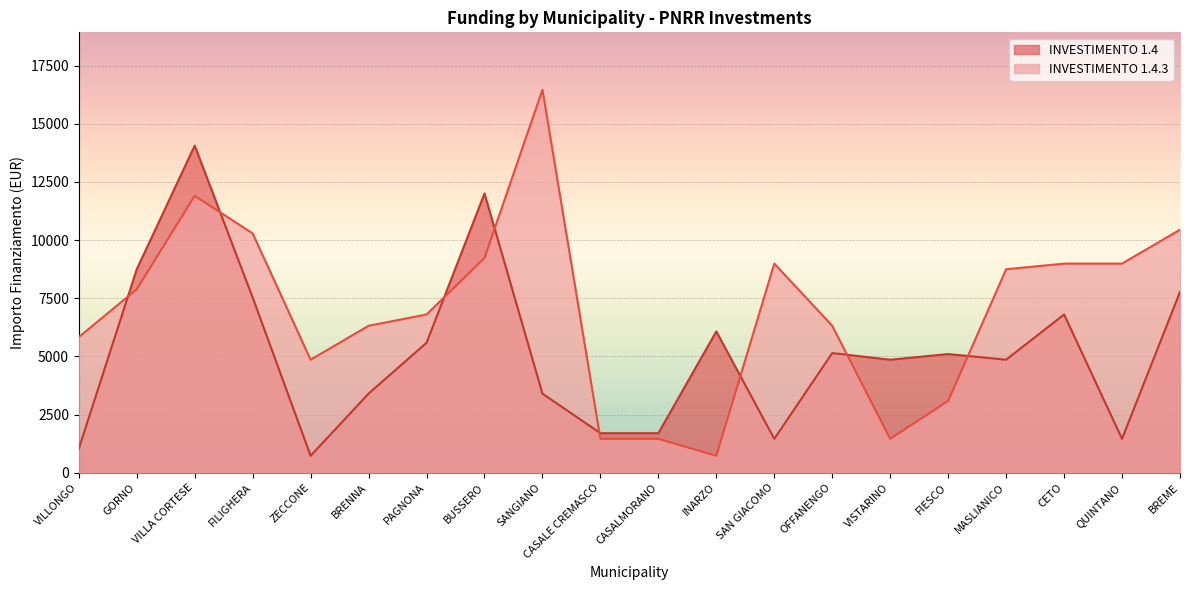

How many lines are shown in the chart?

2